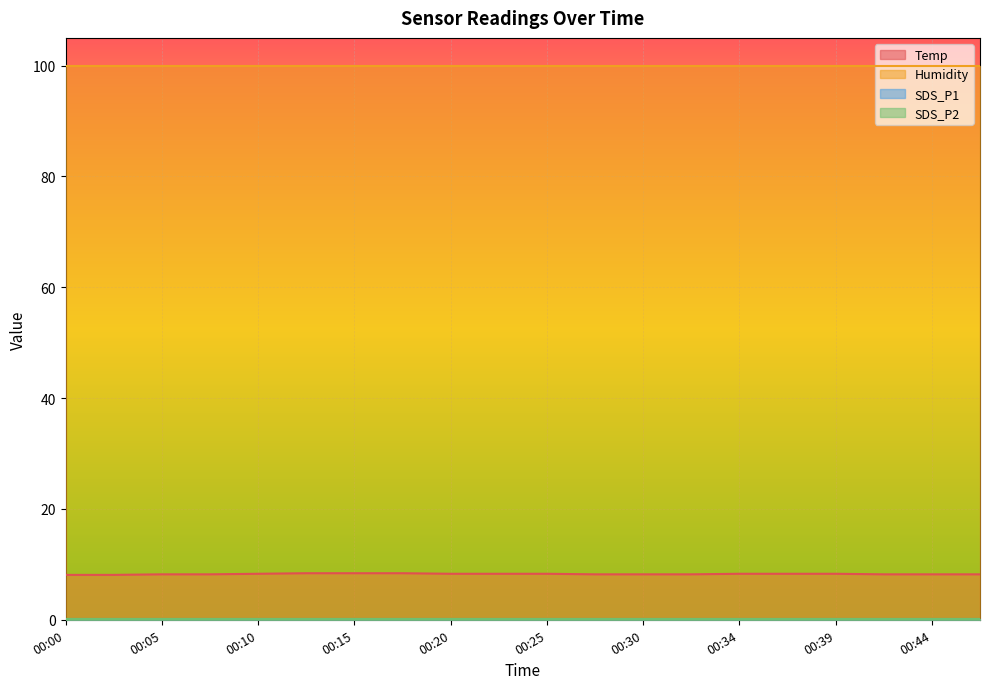

Is the value of SDS_P2 at 00:47 greater than the value of SDS_P1 at 00:37?

No